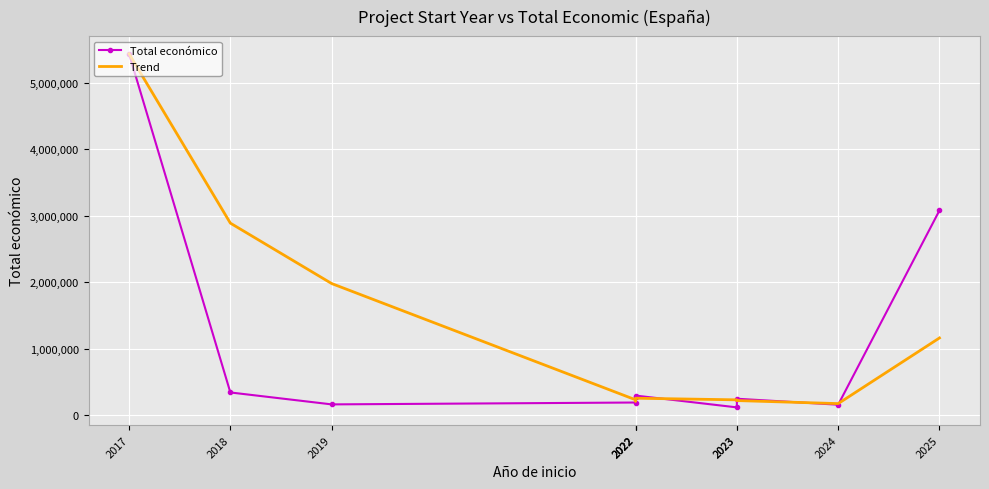

What is the average value of the Total económico series?

1032611.6